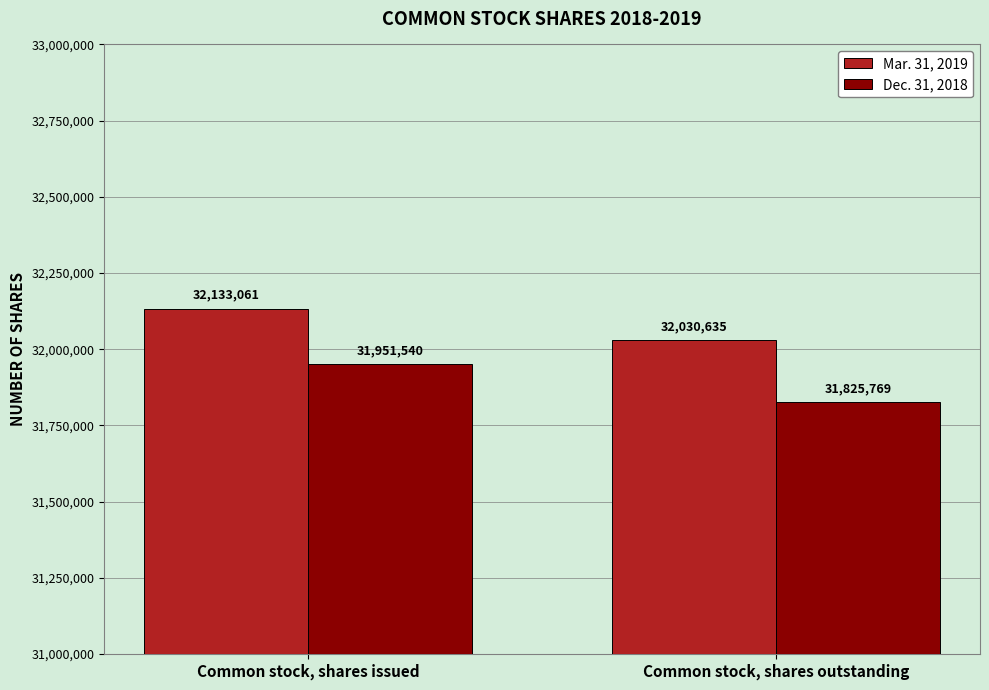

How many values in the Mar. 31, 2019 series are below 32133061?

1